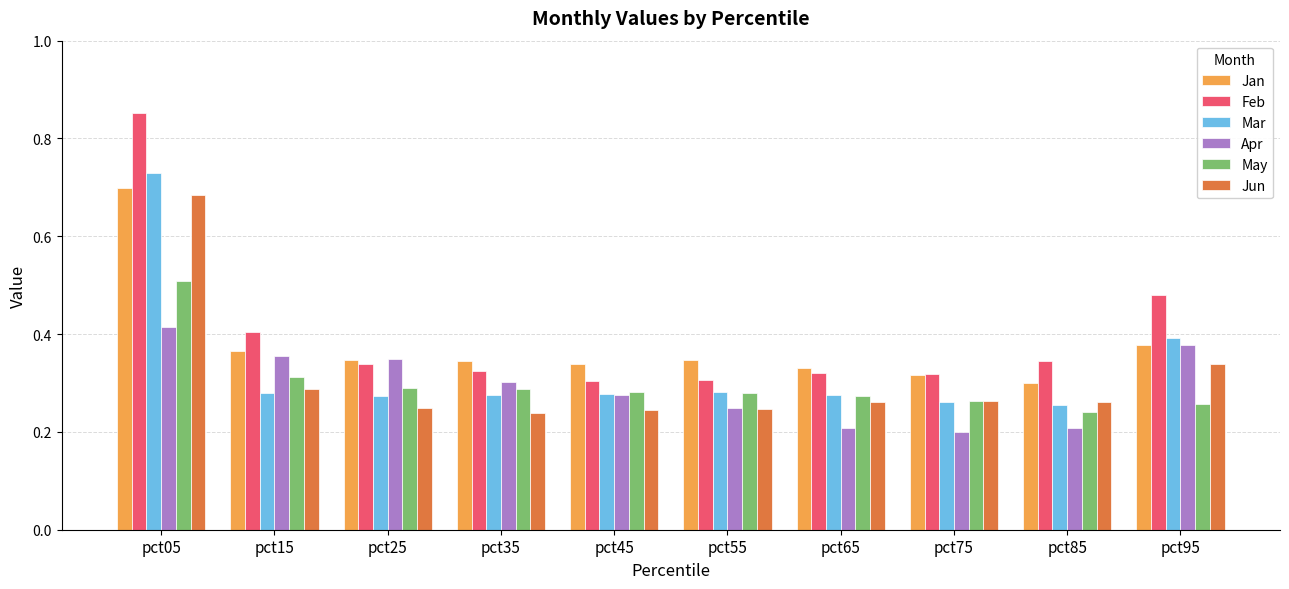

Between pct15 and pct45, which series saw the biggest shift?

Feb